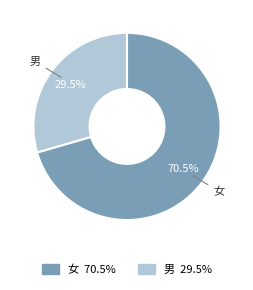

Does 男 represent more than half of the total?

No